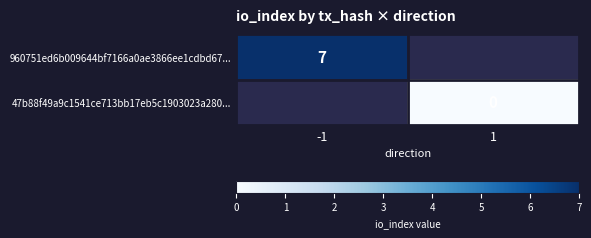

How many values in 960751ed6b009644bf7166a0ae3866ee1cdbd67... are above zero?

1